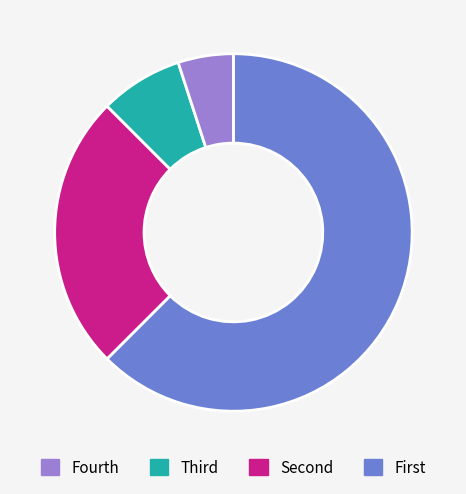

Is there any slice that represents more than half of the pie?

Yes